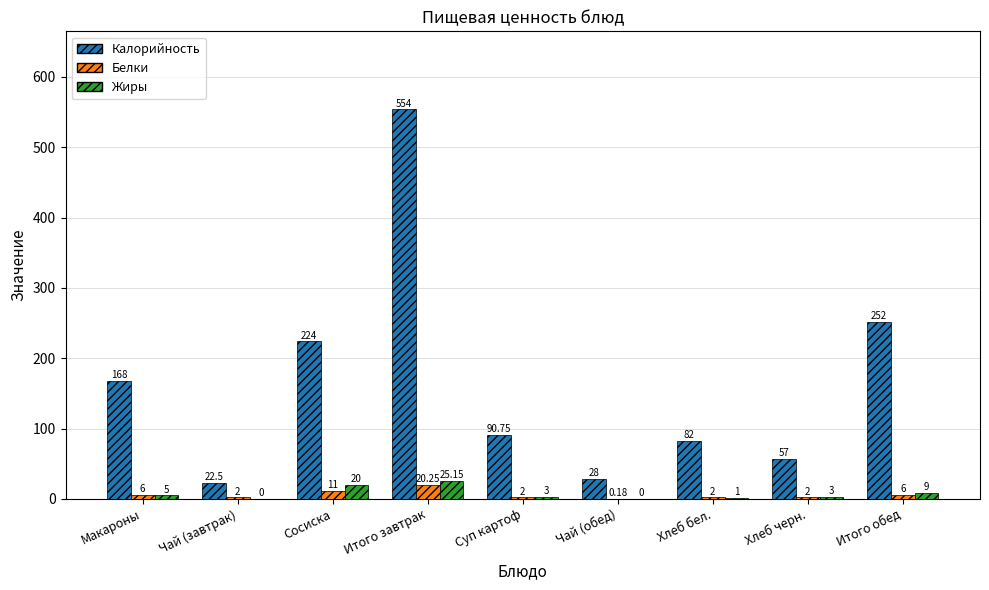

Which category has the highest value in the Белки series?

Итого завтрак